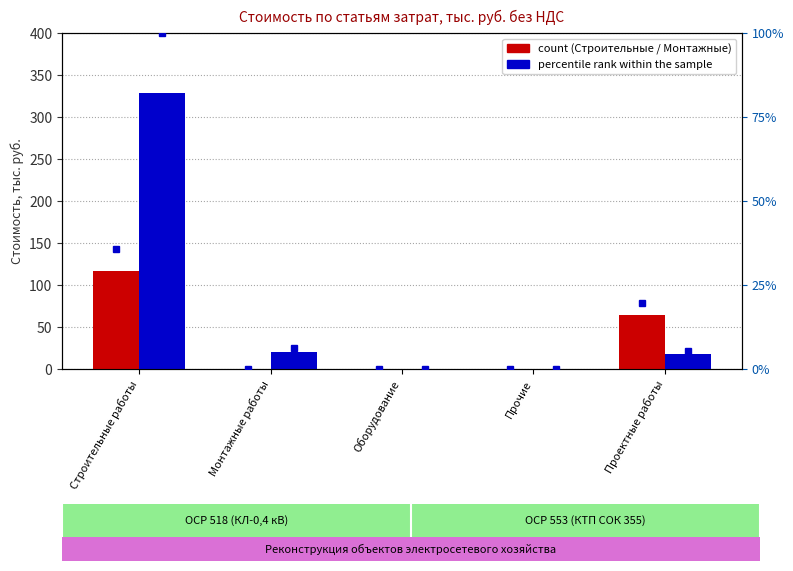

Are the bars horizontal?

No